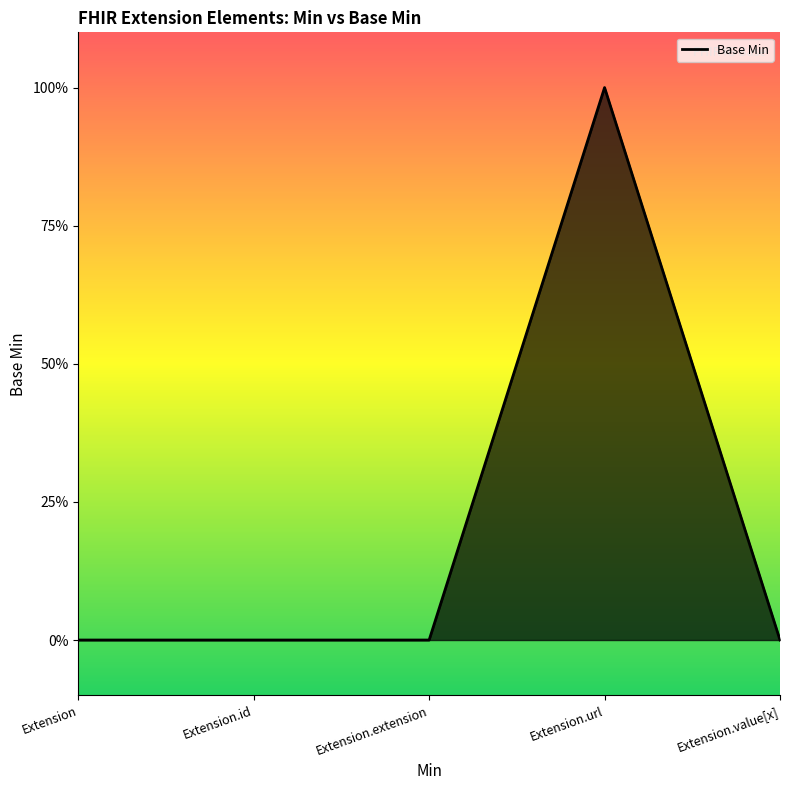

How many points are higher than both their immediate neighbors (excluding endpoints)?

1